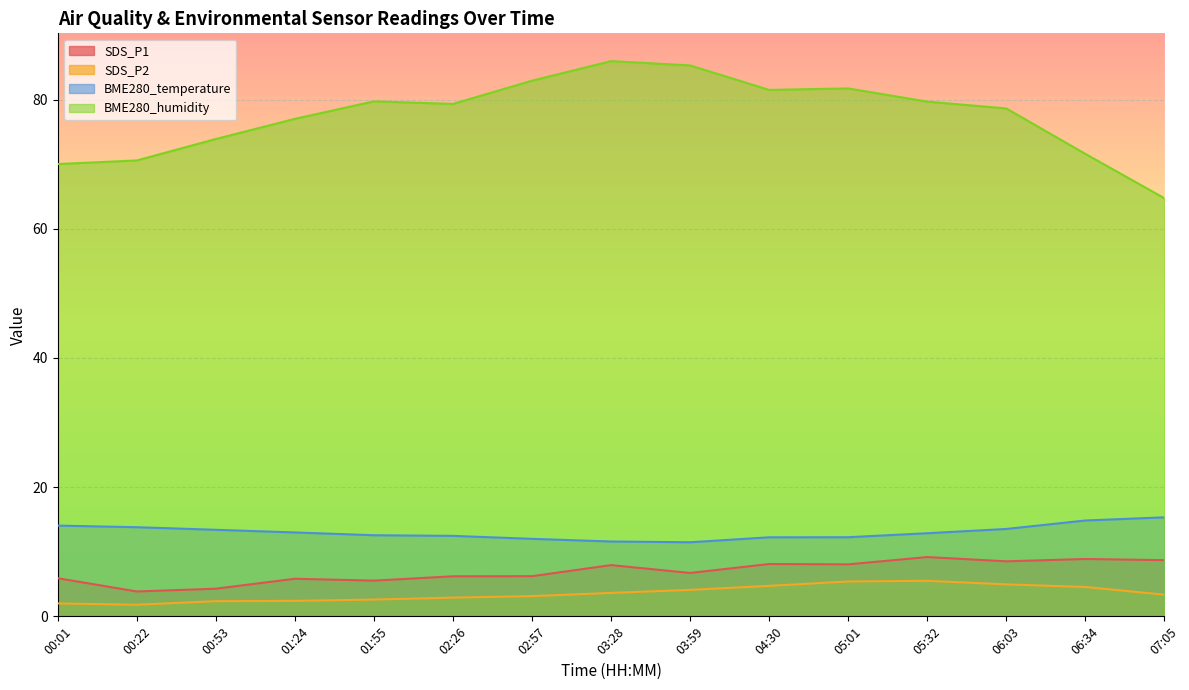

Does the chart display data point markers on the line(s)?

No